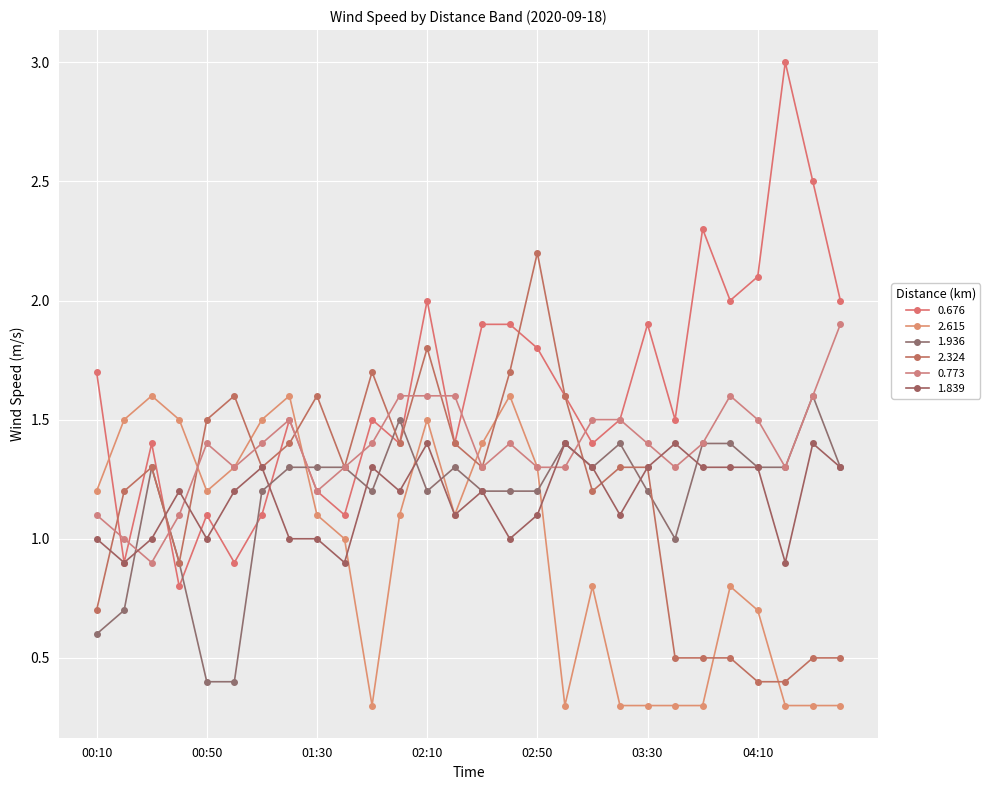

How many data points in 2.324 are less than 1?

9